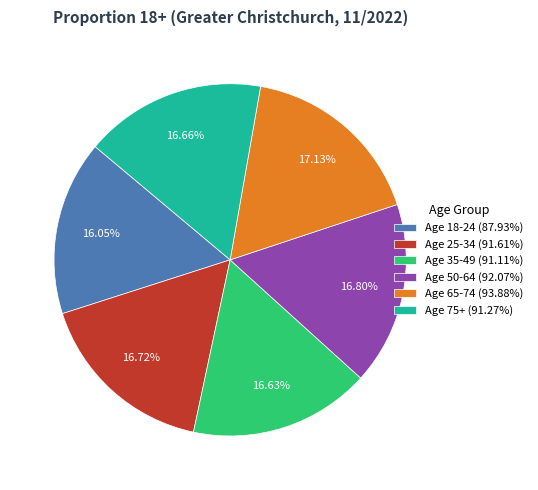

How many segments does this pie chart have?

6